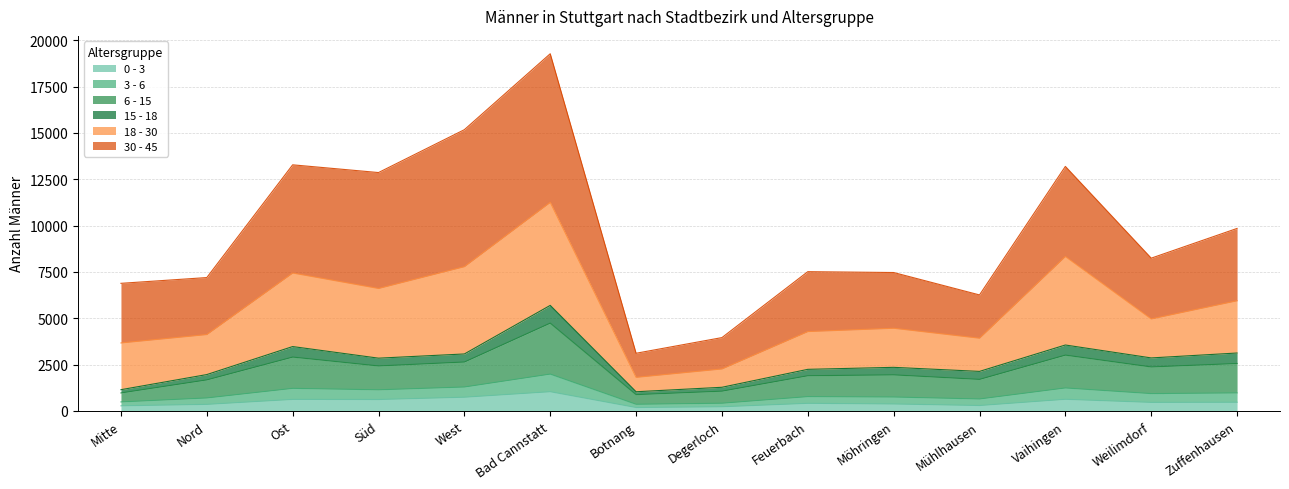

At which category is the sum across all series the highest?

Bad Cannstatt